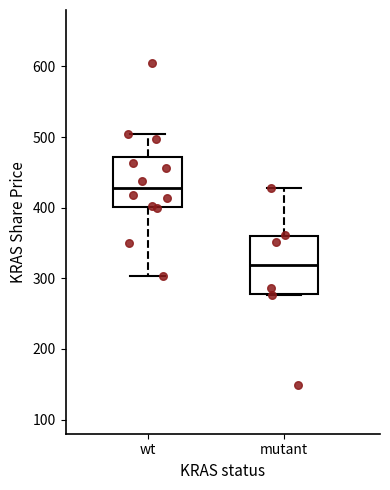

Where is the upper edge of the box for wt on the y-axis? The values are not printed on the chart, so give them approximately, as read against the axis.

470